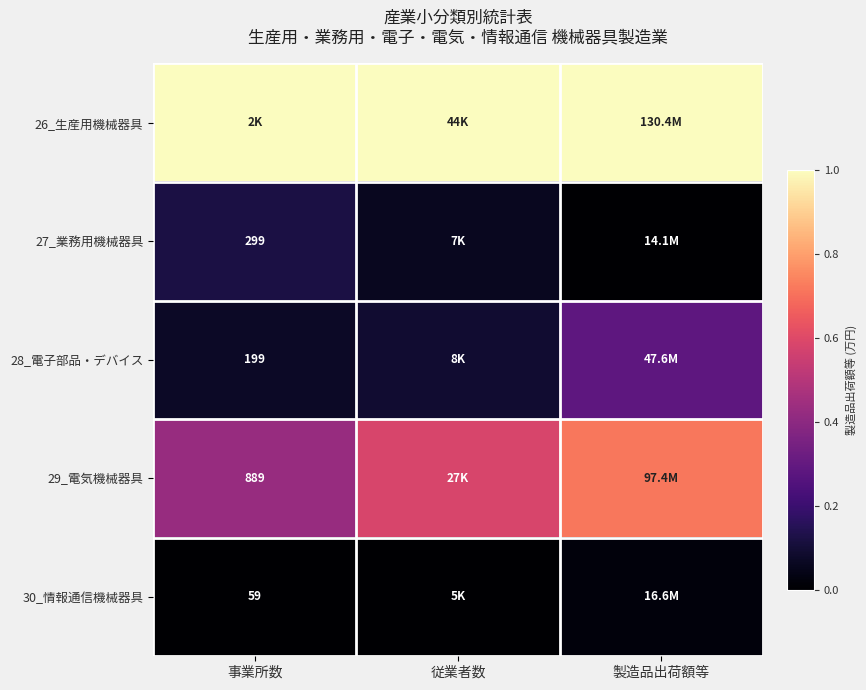

At 製造品出荷額等, list the series in order from smallest to largest.

27_業務用機械器具, 30_情報通信機械器具, 28_電子部品・デバイス, 29_電気機械器具, 26_生産用機械器具